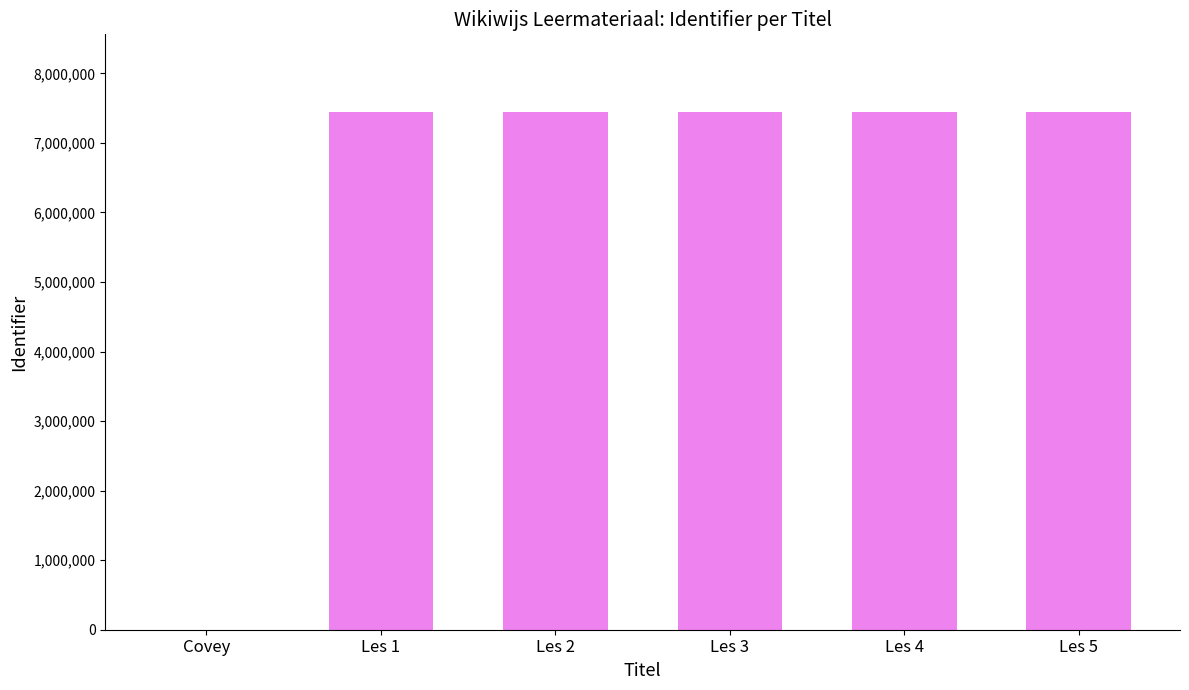

What is the change in value from Covey to Les 5?

+7444014